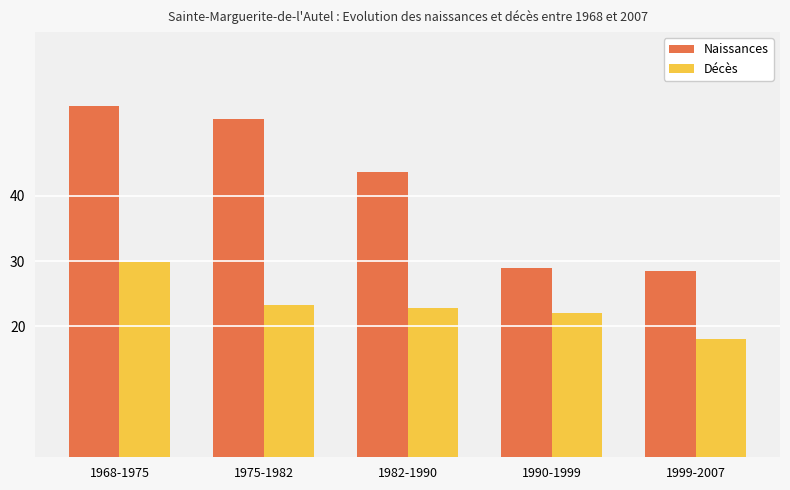

What is the label of the 5th bar from the left?

1999-2007